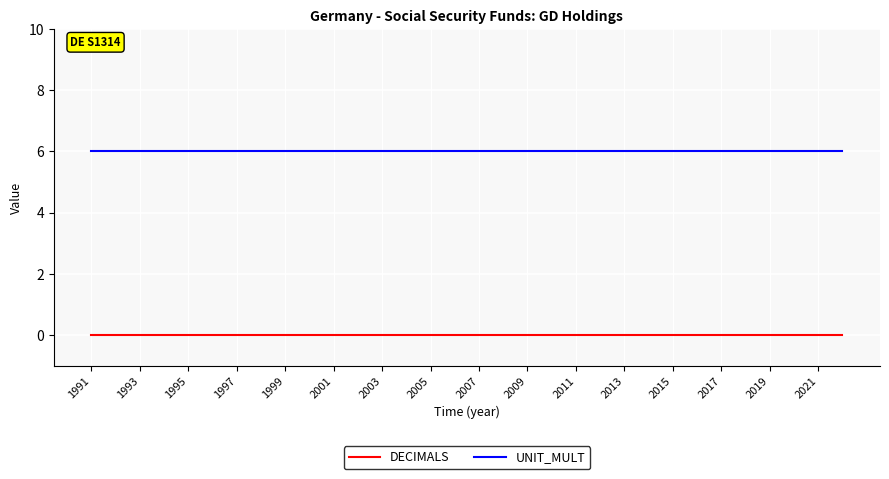

True or false: UNIT_MULT and DECIMALS cross at least once.

False